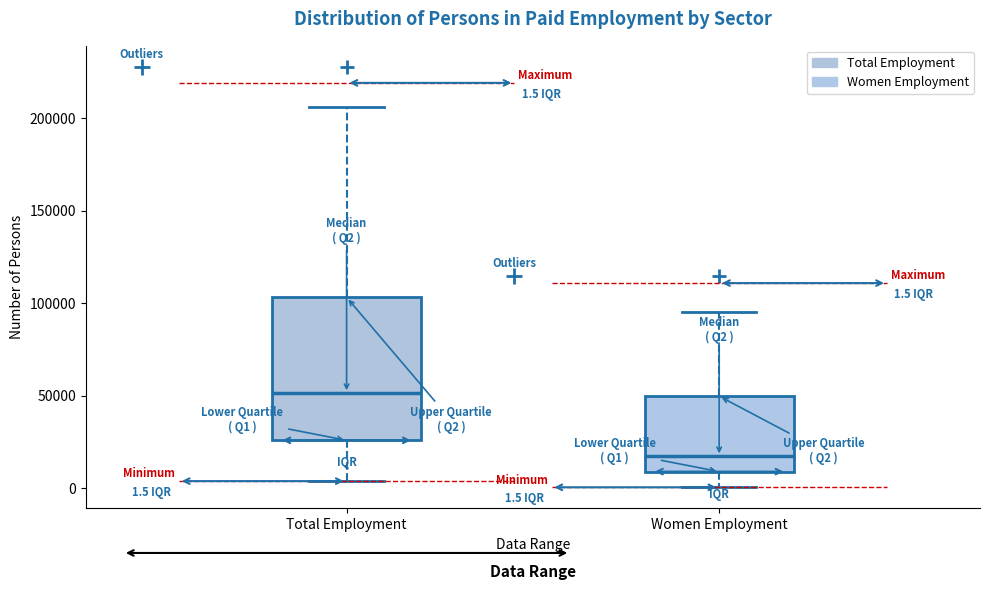

Comparing the boxes themselves (not the whiskers), which one is the tallest?

Total Employment